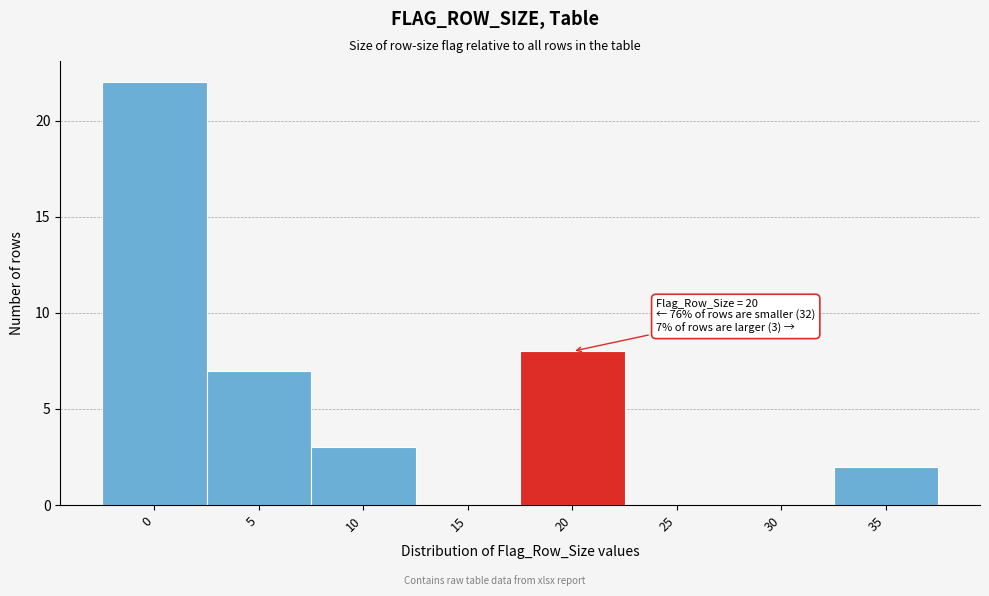

Reading left to right, list all the values displayed in this chart.

0=22	5=7	10=3	15=0	20=8	25=0	30=0	35=2